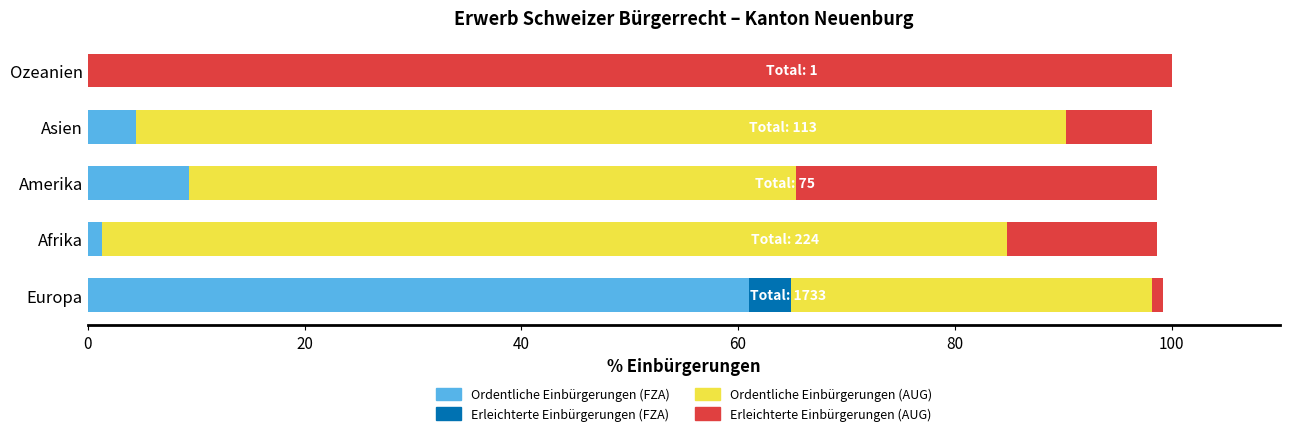

What is the total value across all series at Asien?

98.2